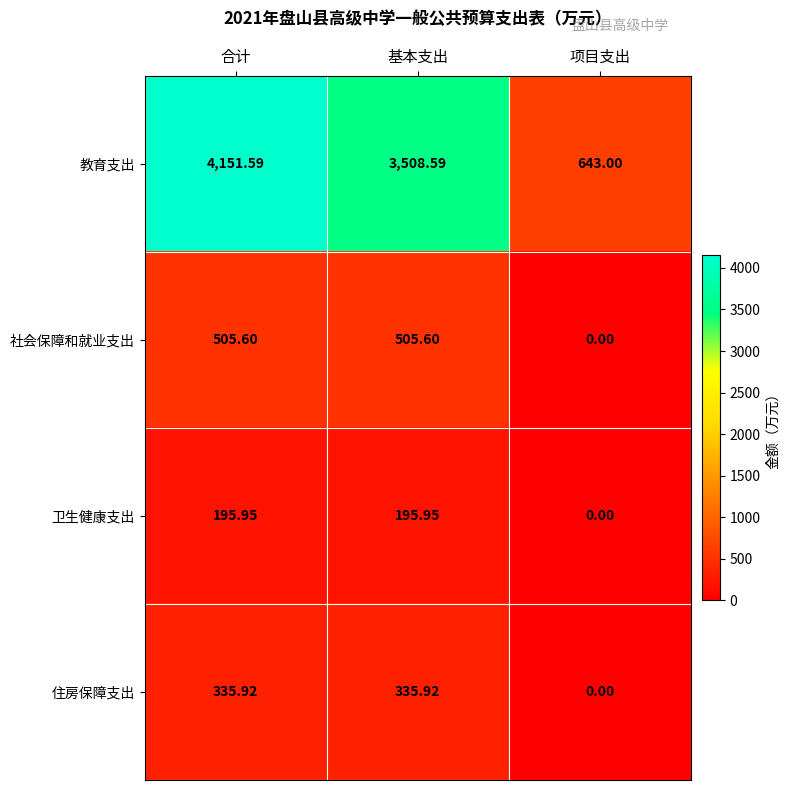

Where does the 社会保障和就业支出 series first go above 505?

合计